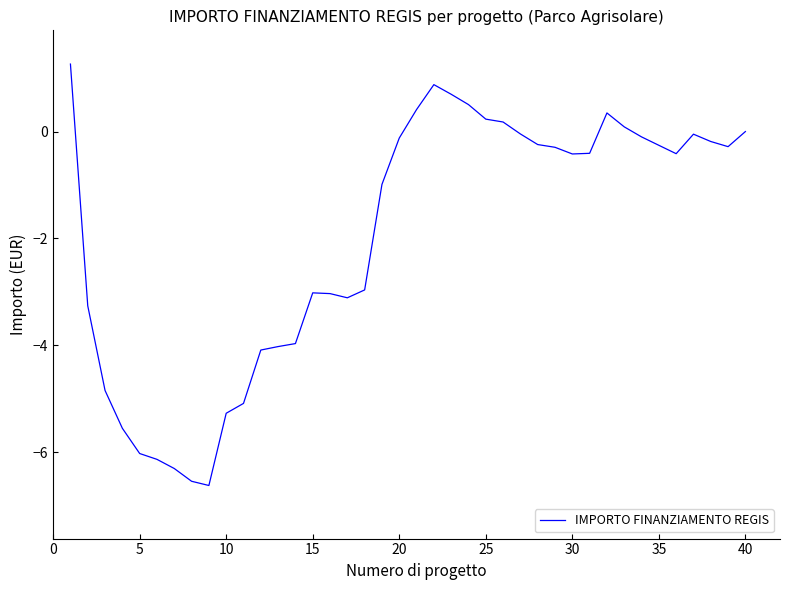

What is the maximum value shown in the chart?

1.3